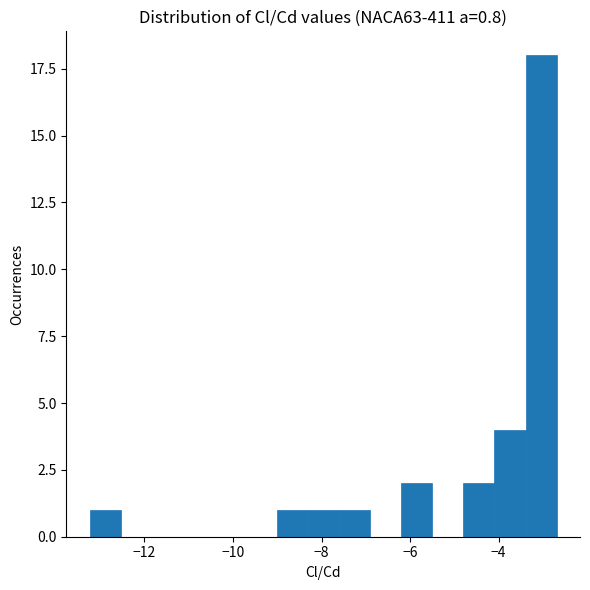

Read against the x-axis, roughly where is the centre of the tallest bar?

-3.0